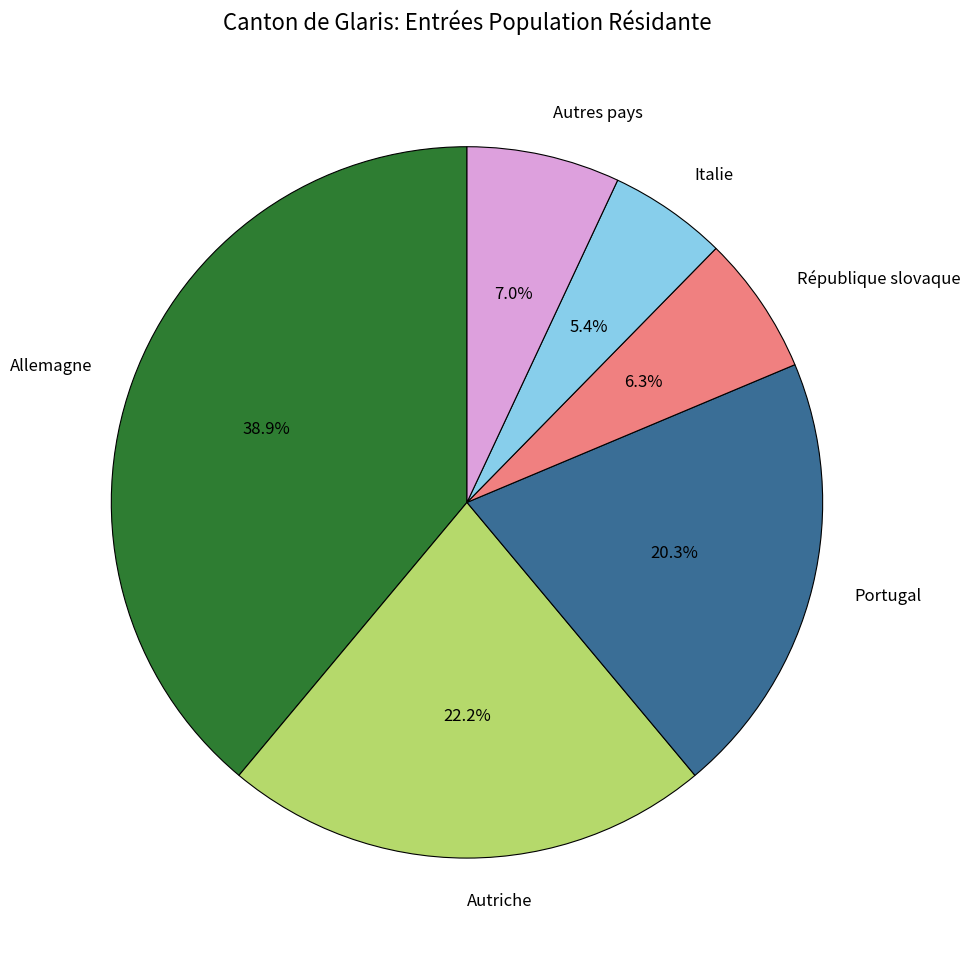

What is the smallest slice in the pie chart?

Italie